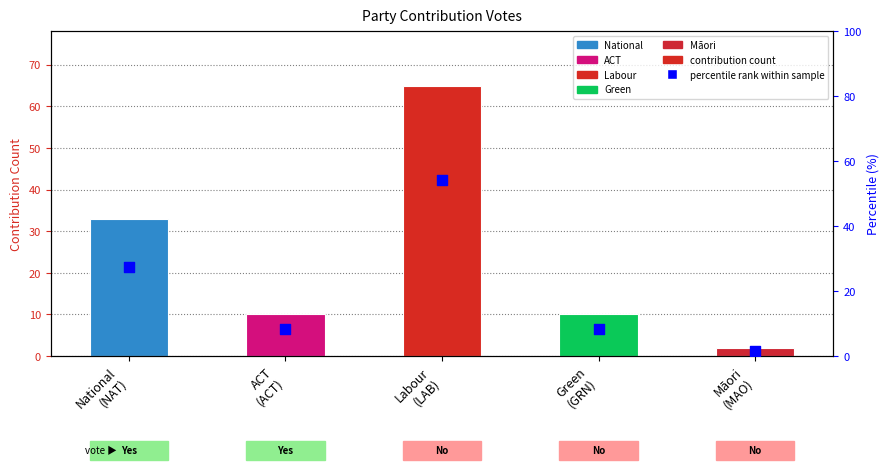

Between Green
(GRN) and Māori
(MAO), which is larger?

Green
(GRN)